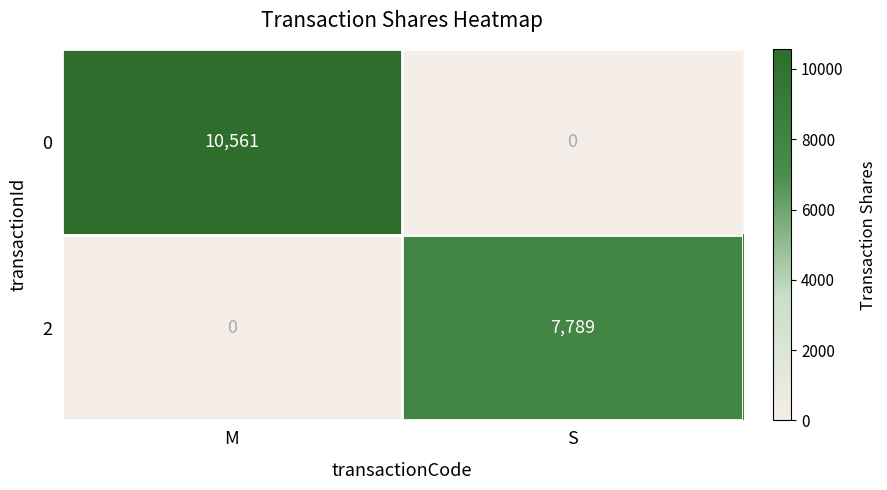

Between M and S, which series saw the biggest shift?

0